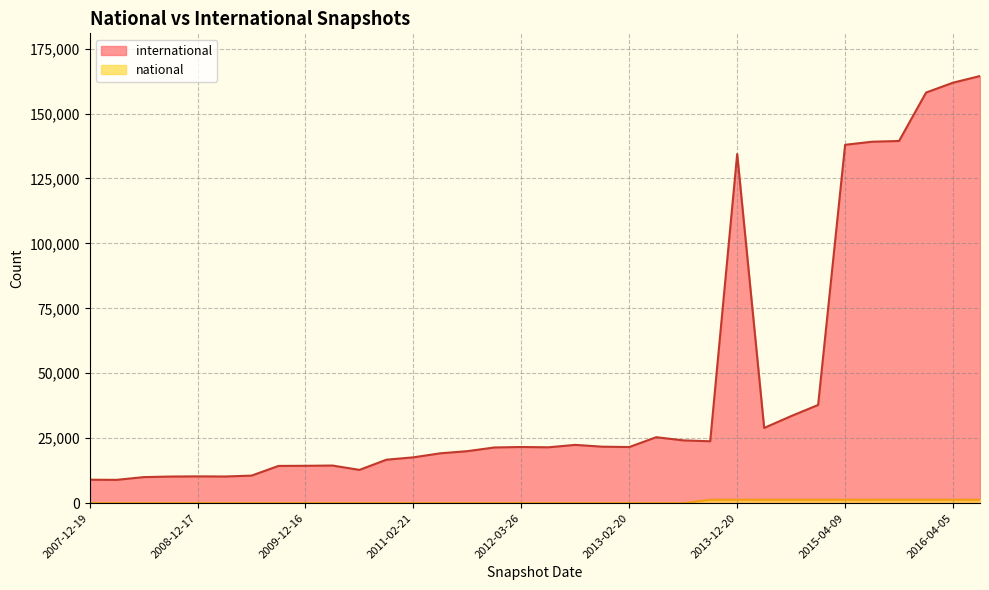

What are all the series names shown in the legend?

international, national